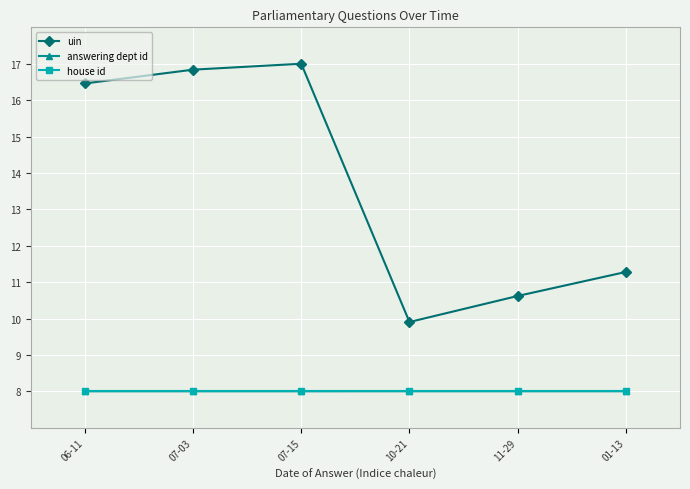

What is the lowest value of the uin series?

9.9